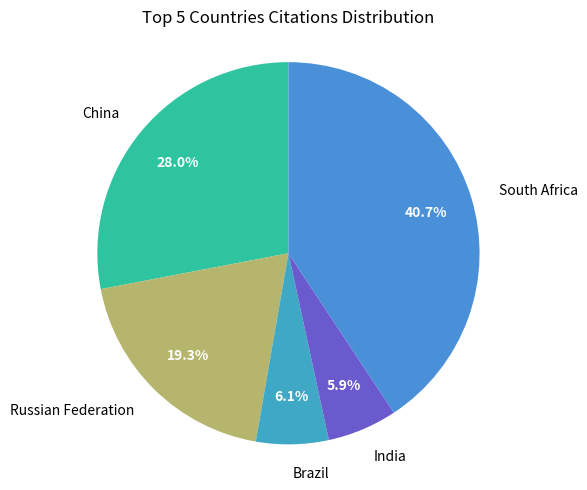

To the nearest percent, what is the combined percentage of India and Brazil?

12%